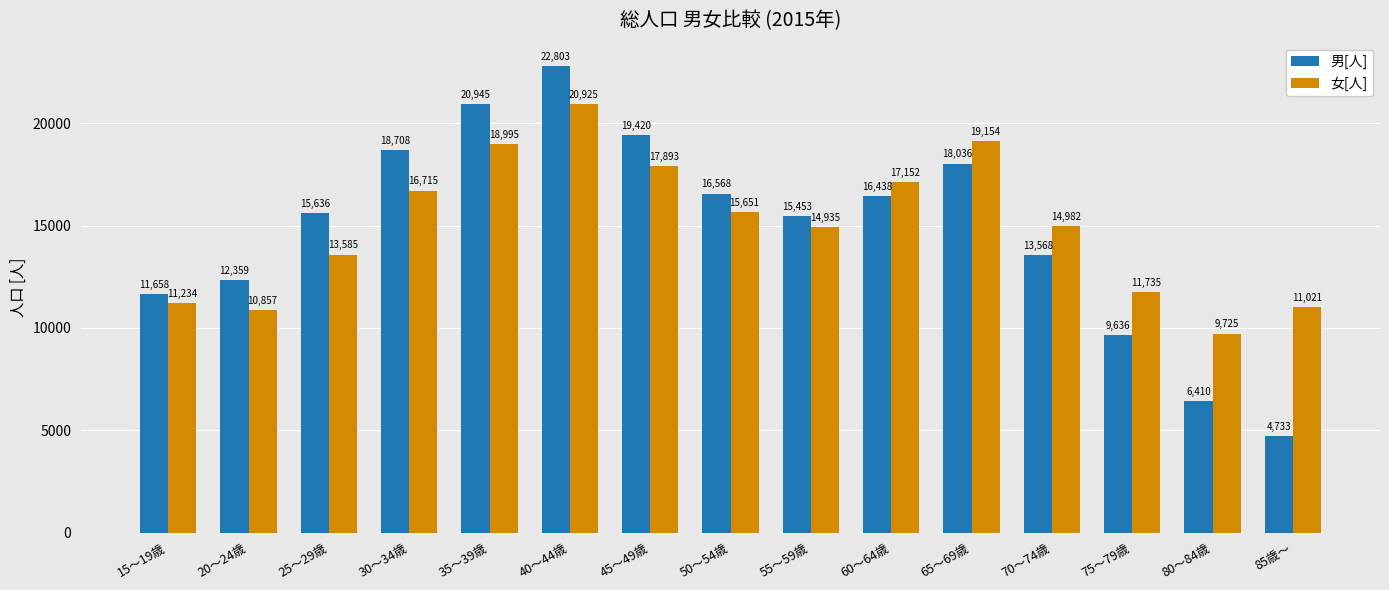

At which label is 女[人] closest to 15325?

50～54歳